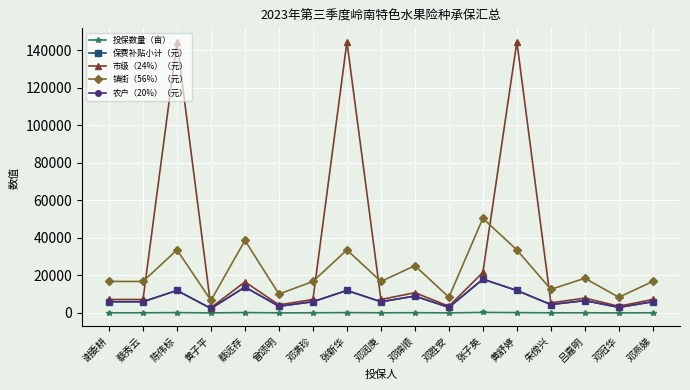

True or false: 保费补贴小计（元） has a value of 12271 at 张子英.

False